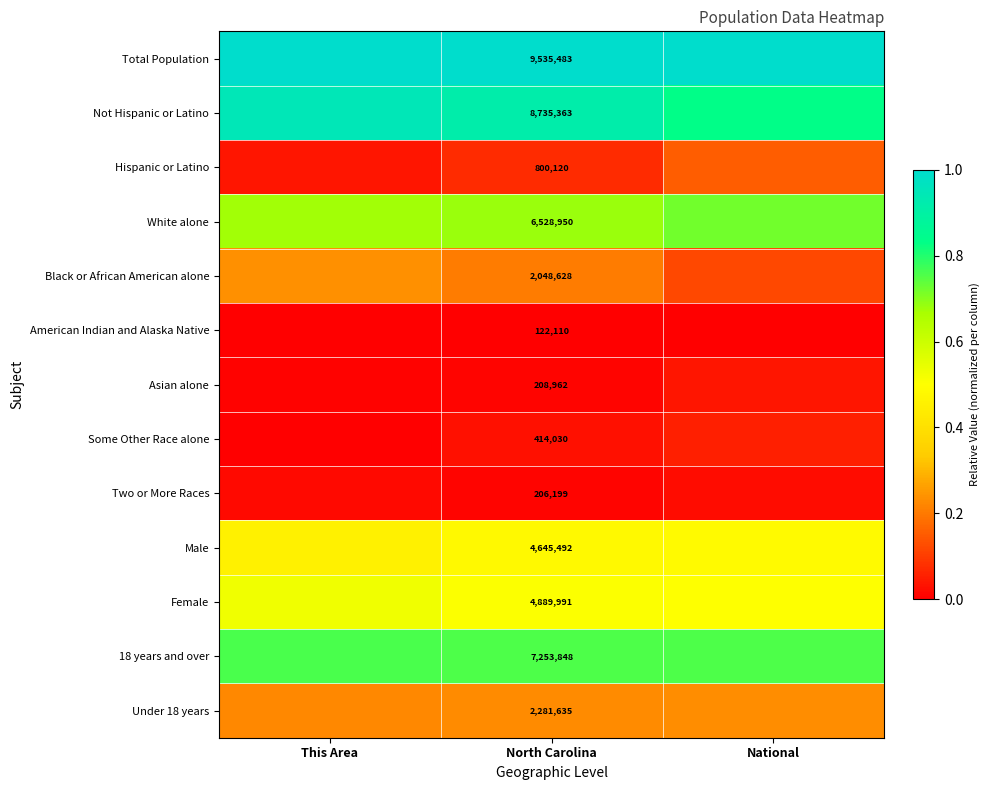

Is the value of White alone at North Carolina greater than the value of Two or More Races at North Carolina?

Yes